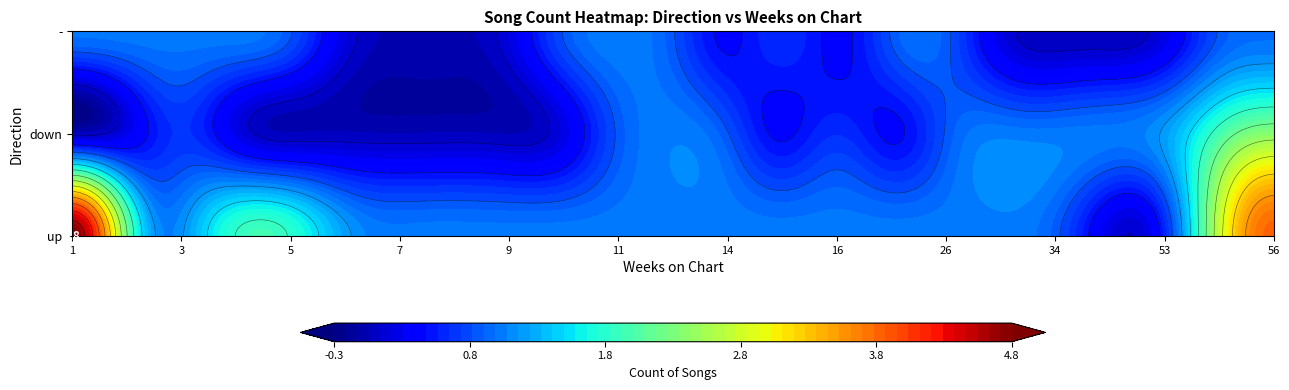

True or false: up has a value of 1 at 10.

False